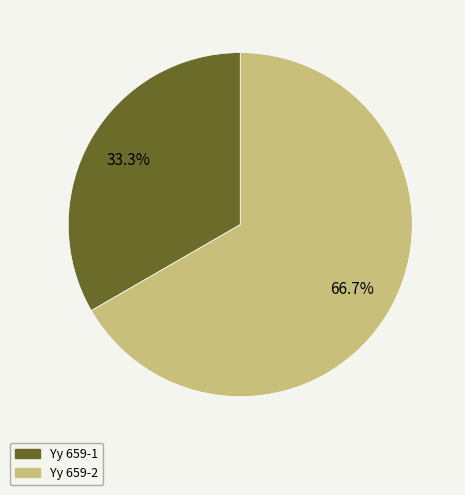

To the nearest percent, what is the difference between the Yy 659-1 and Yy 659-2 slice percentages?

33%